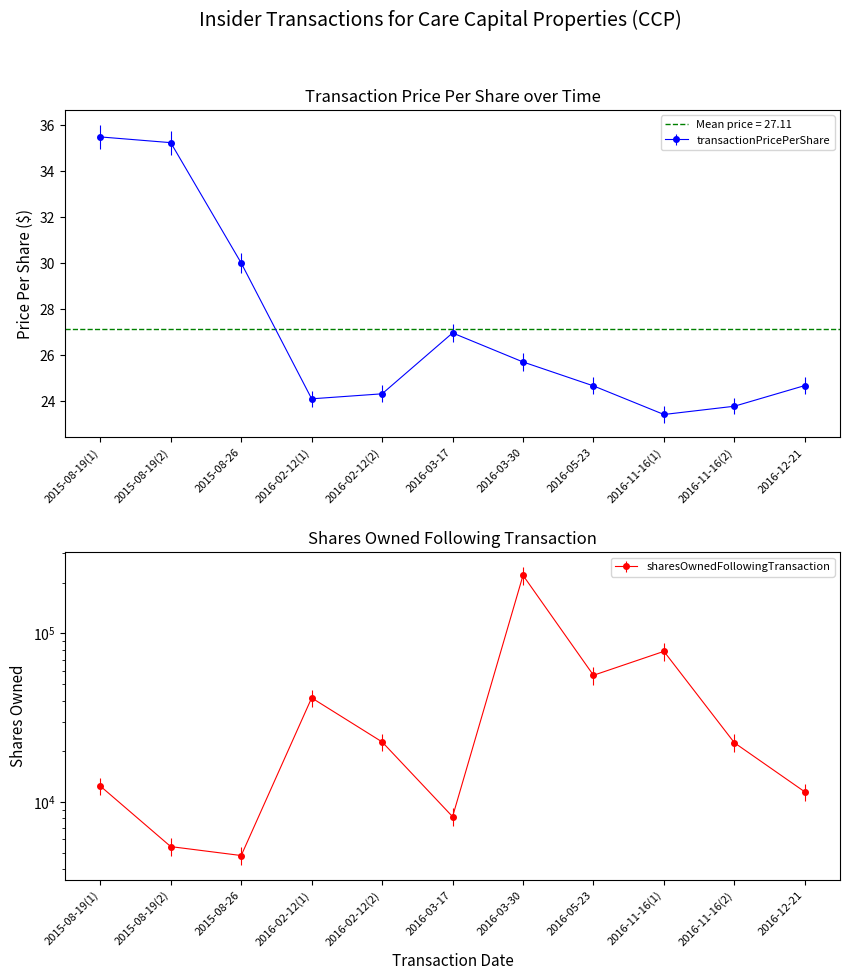

Which series has the largest total across all categories?

sharesOwnedFollowingTransaction